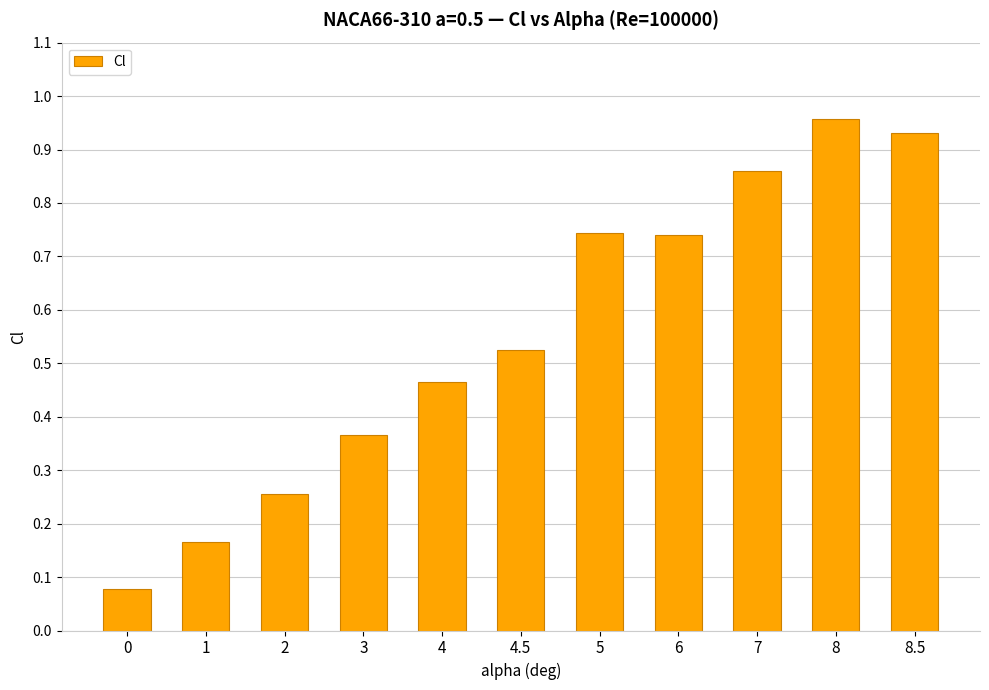

What is the change in value from 1 to 4?

+0.3